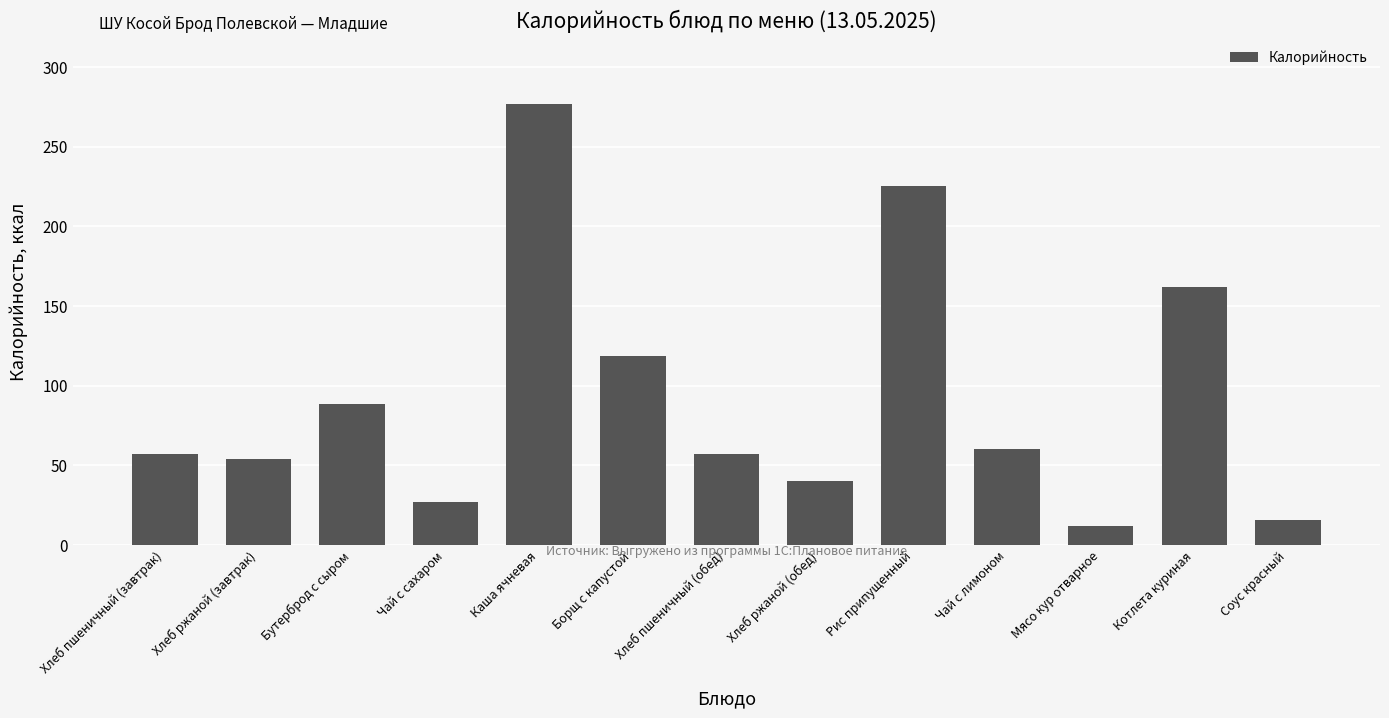

What is the smallest value displayed?

11.8